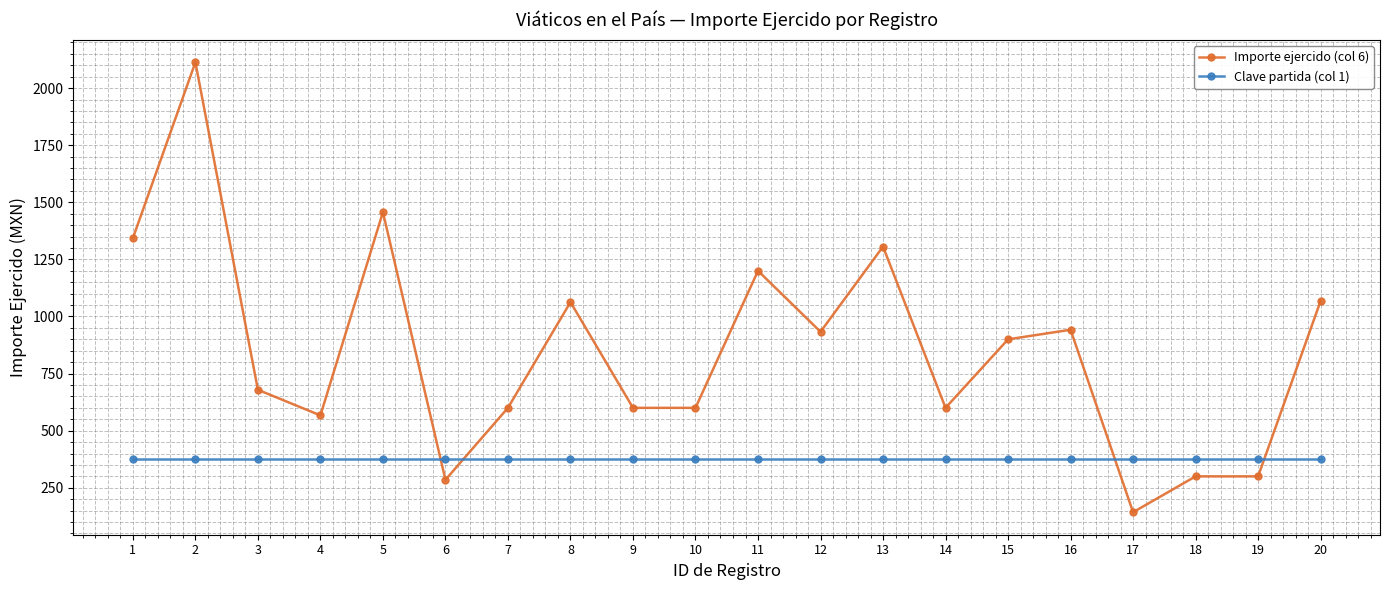

Rank the series at 8 from highest to lowest value.

Importe ejercido (col 6), Clave partida (col 1)